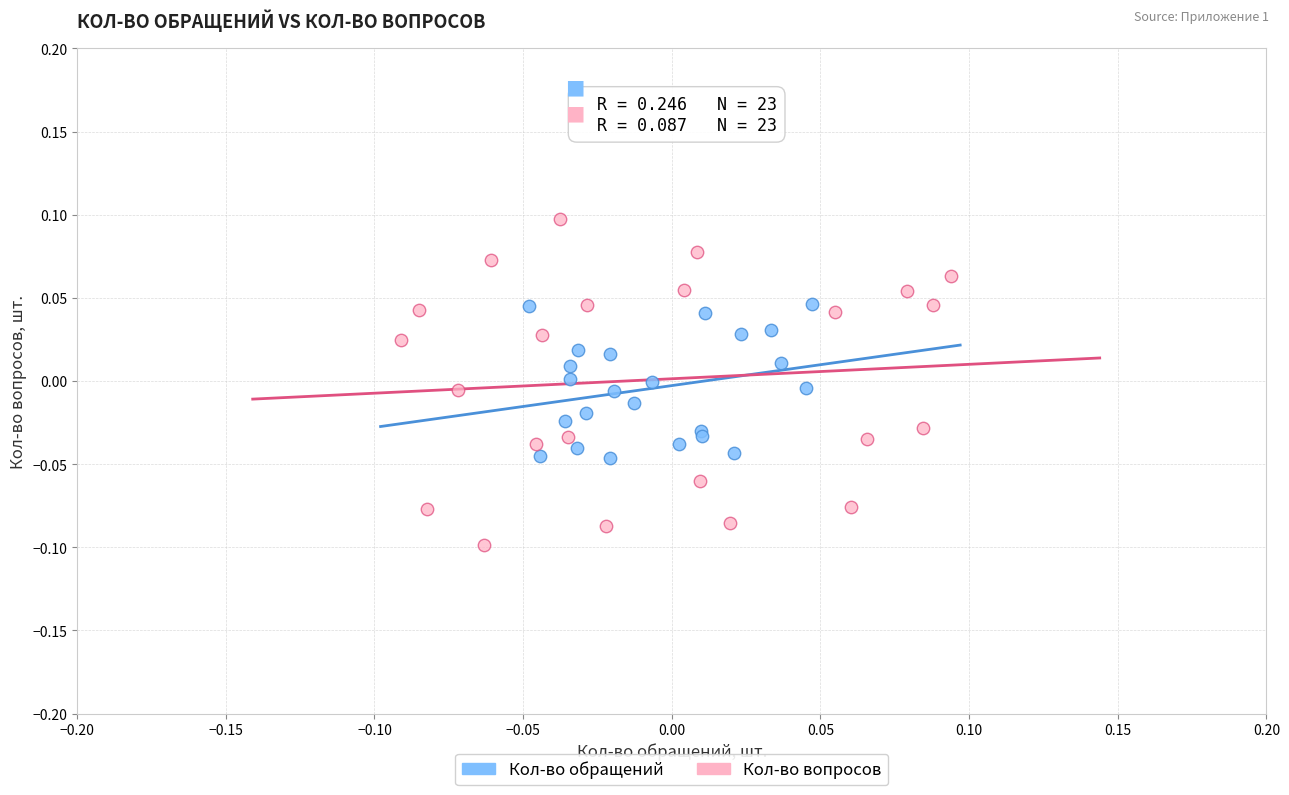

Which series reaches the minimum Y coordinate?

Кол-во вопросов